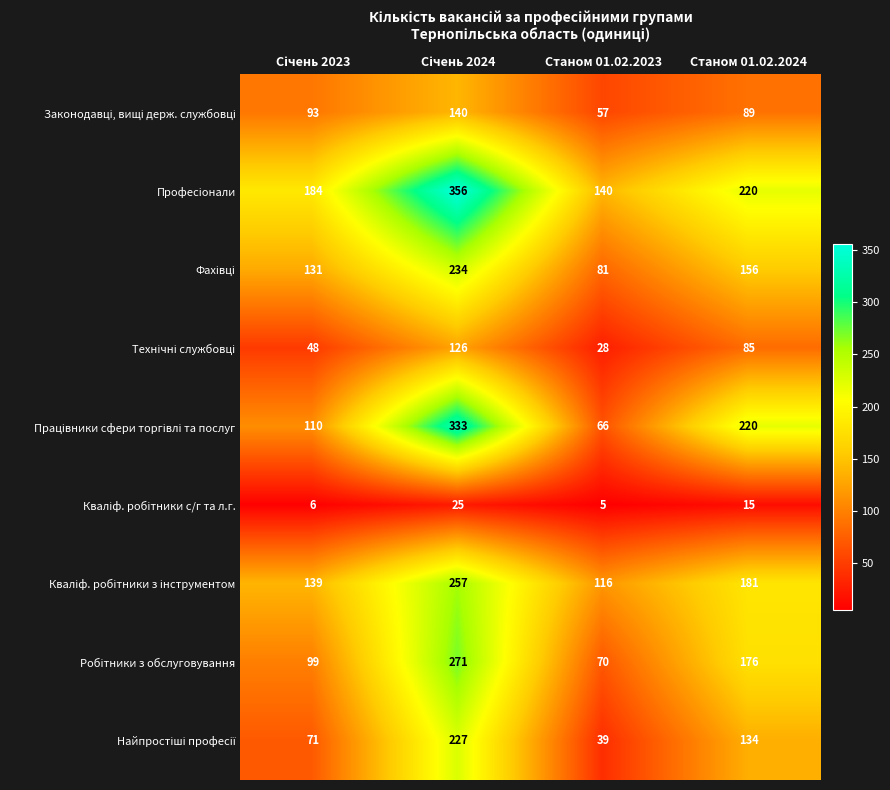

What is the smallest value displayed?

5